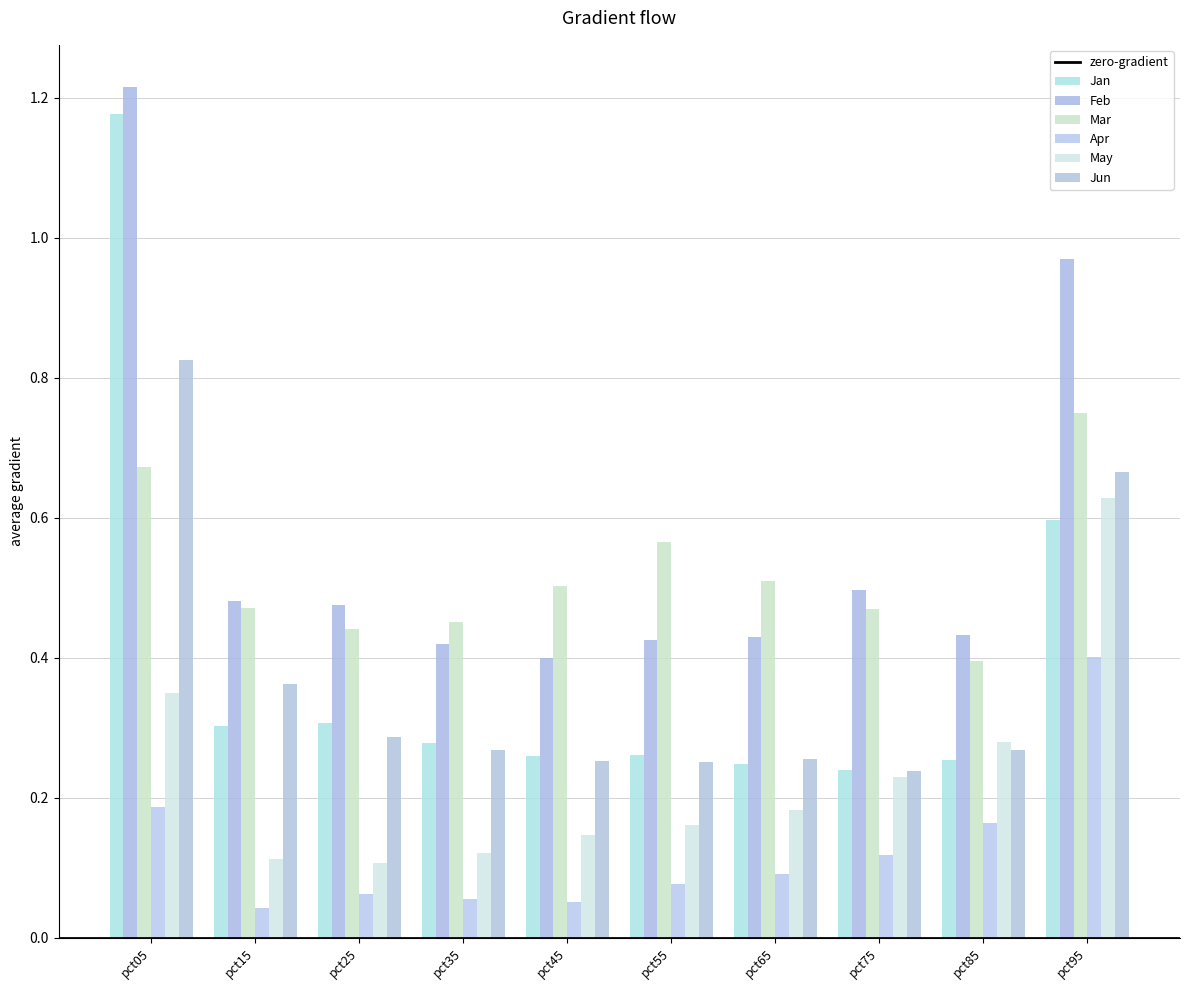

Are the bars grouped side by side (vs. stacked)?

Yes